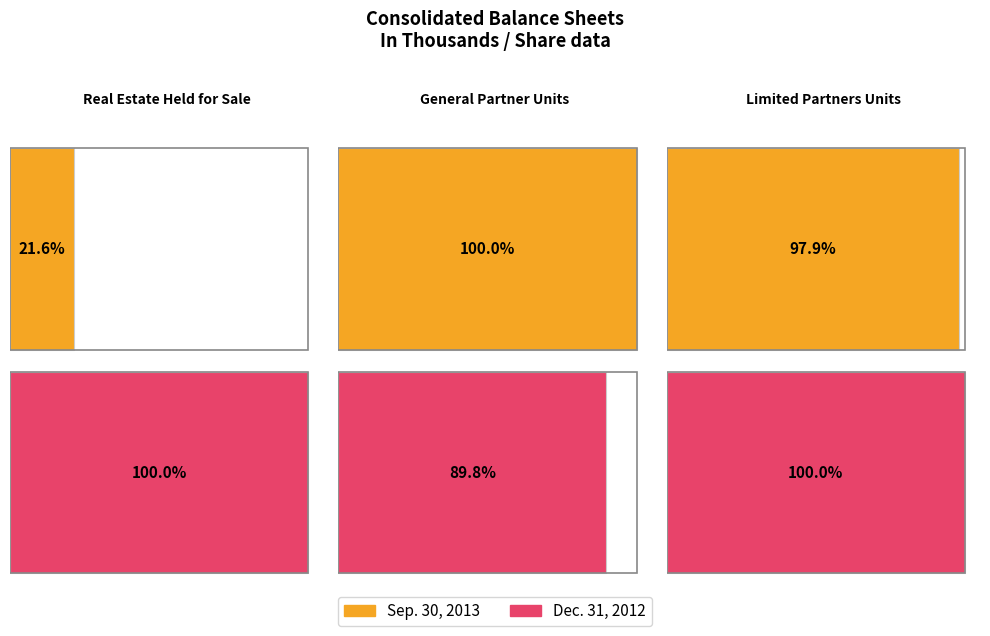

What are all the series names shown in the legend?

Sep. 30, 2013, Dec. 31, 2012